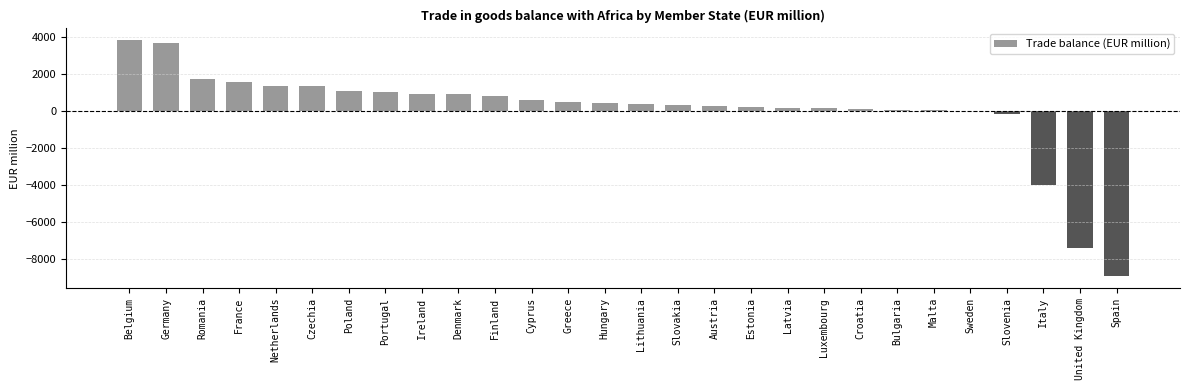

What is the maximum value shown in the chart?

3821.8